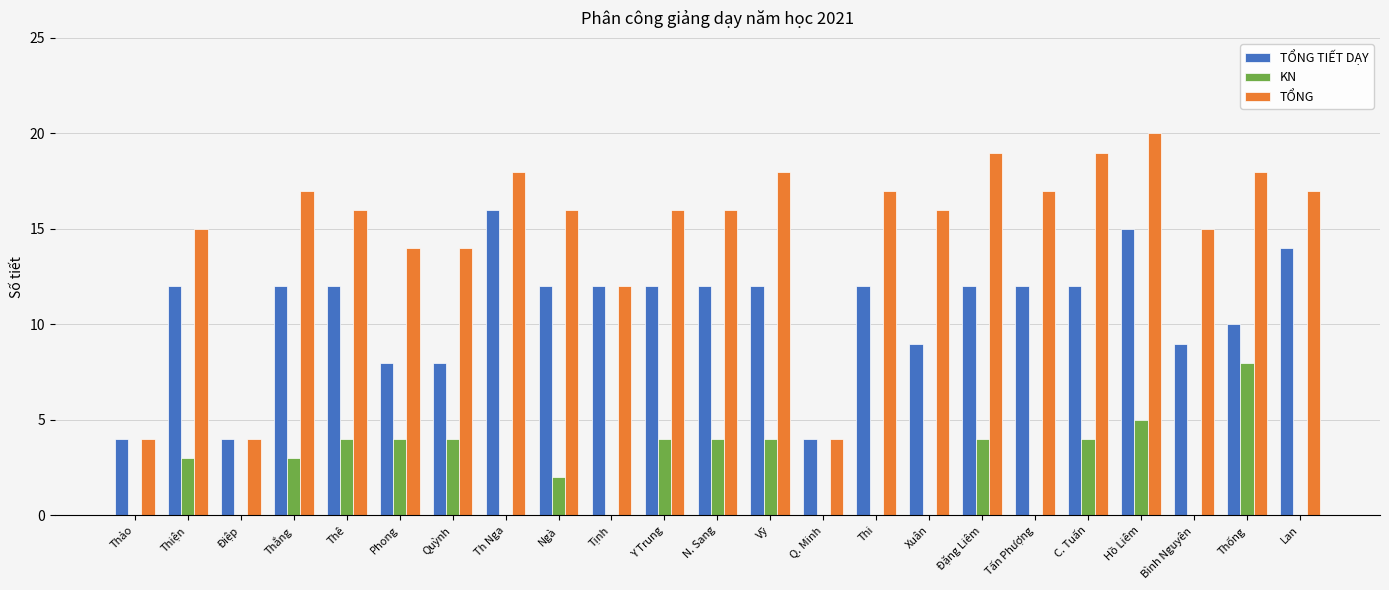

Is it true that TỔNG TIẾT DẠY equals 14 at Lan?

True